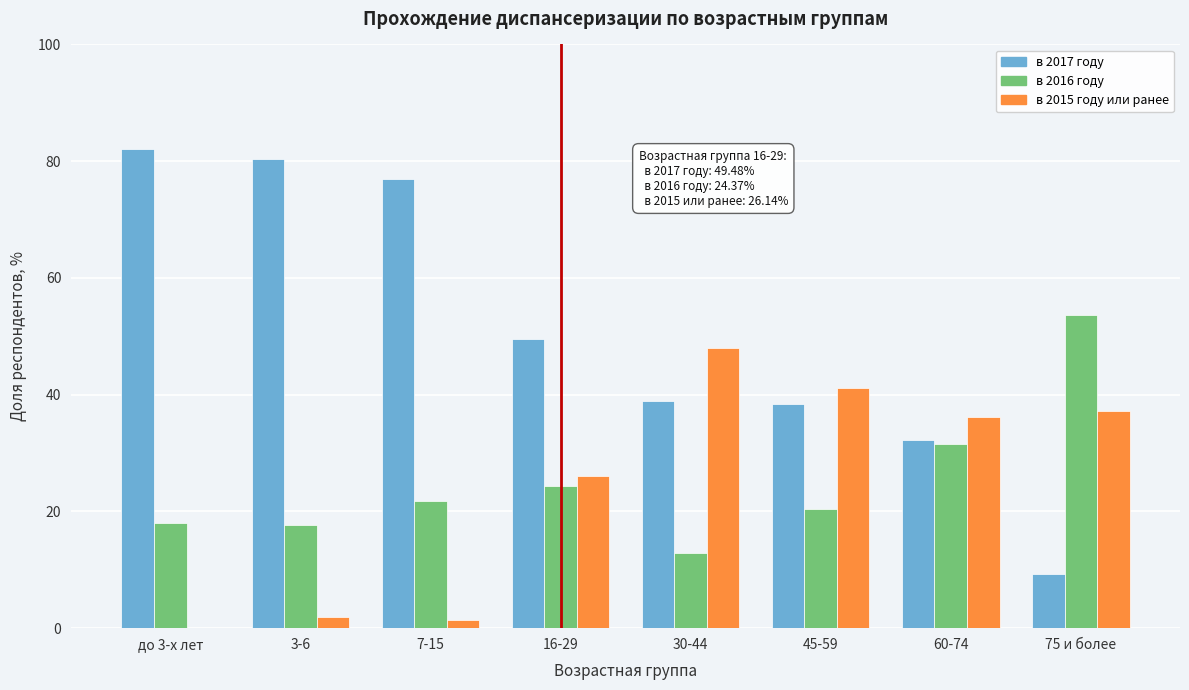

What is the total value across all series at 16-29?

100.0